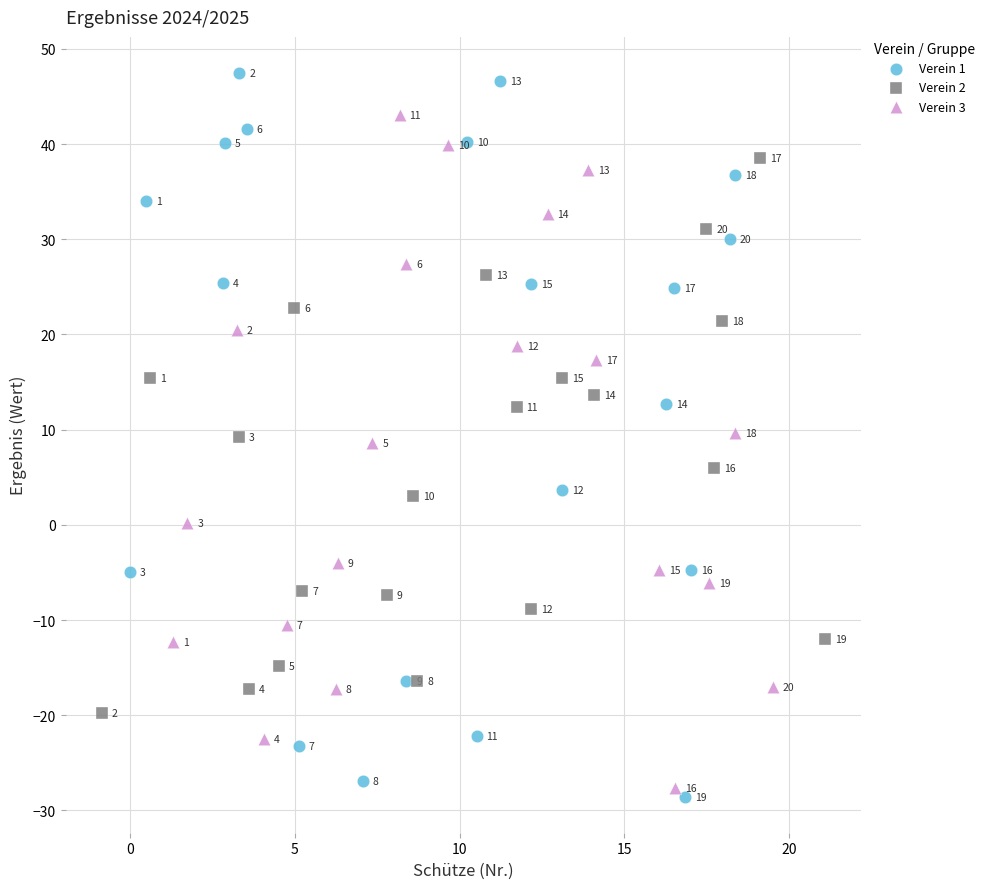

What are all the series names shown in the legend?

Verein 1, Verein 2, Verein 3